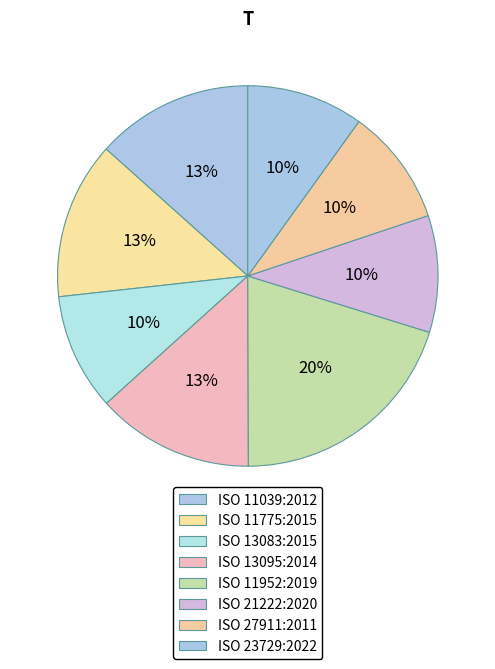

How much of the chart is everything except ISO 21222:2020?

90.1%